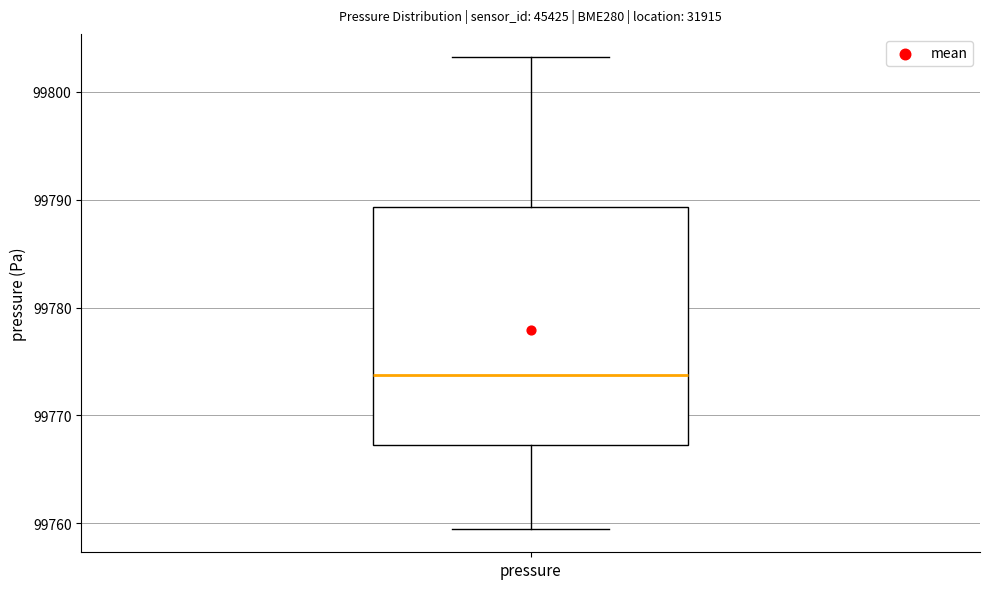

Read this box plot against the y-axis: the position of the median line, the range covered by the box, and the ends of both whiskers. The values are not printed on the chart, so give them approximately, as read against the axis.

median 99774, box 99767 to 99789, whiskers 99760 to 99803